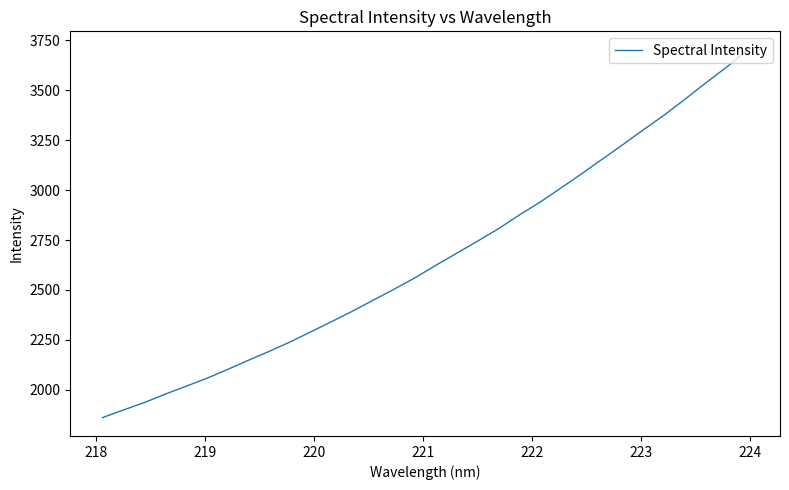

Does the chart display data point markers on the line(s)?

No